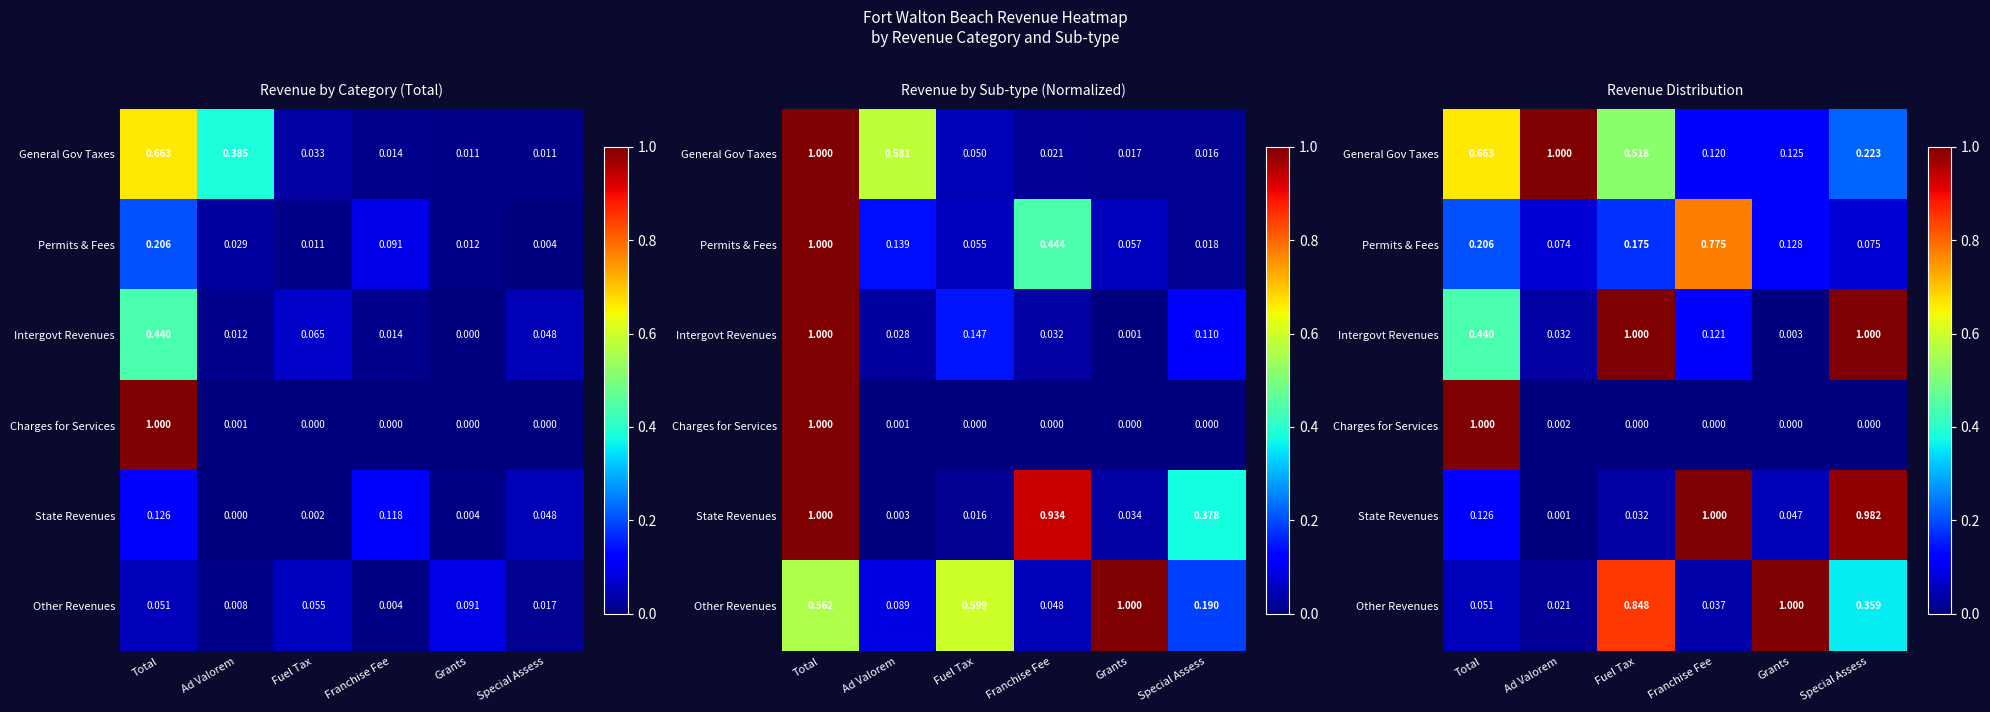

Which series has the widest spread of values?

Charges for Services